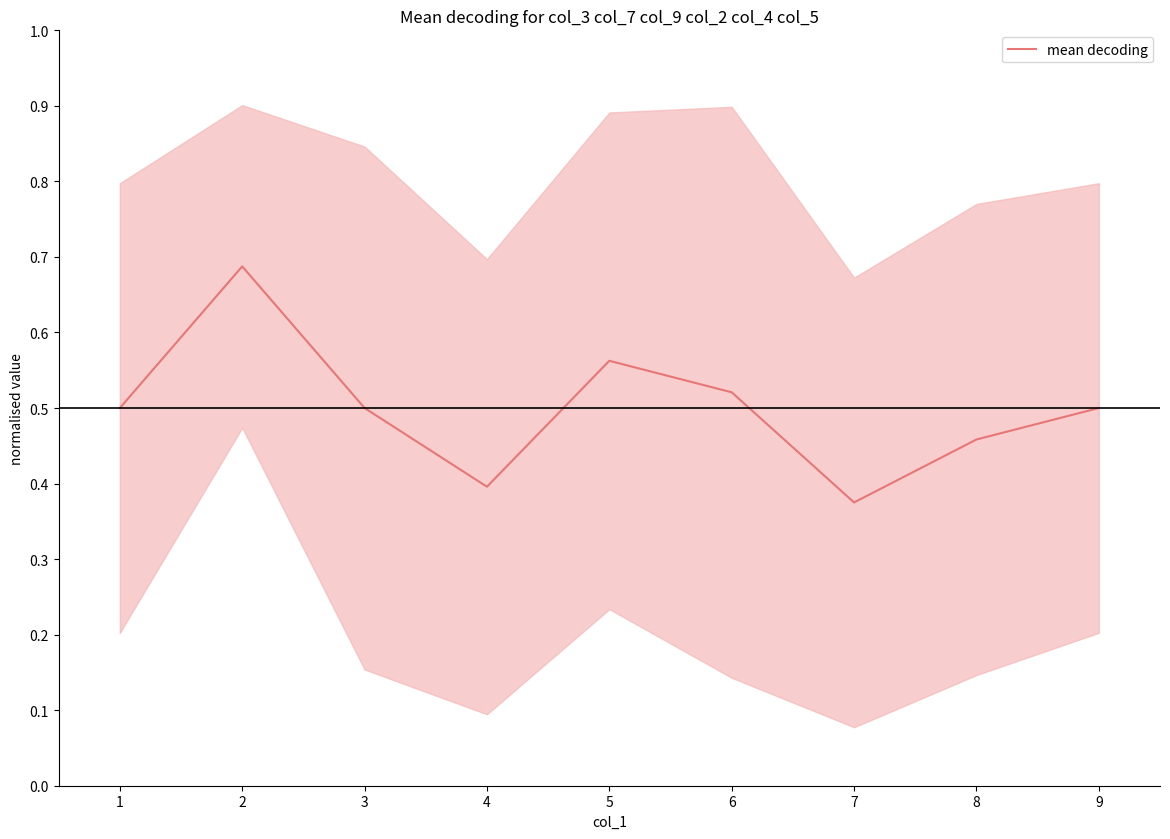

The mean decoding series shows 0.1 at 8. True or false?

False